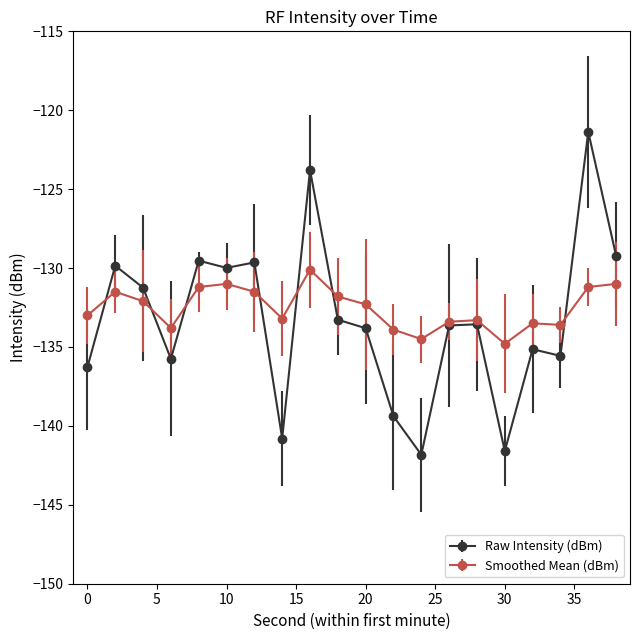

Rank the series by their maximum value, from highest to lowest.

Raw Intensity (dBm), Smoothed Mean (dBm)